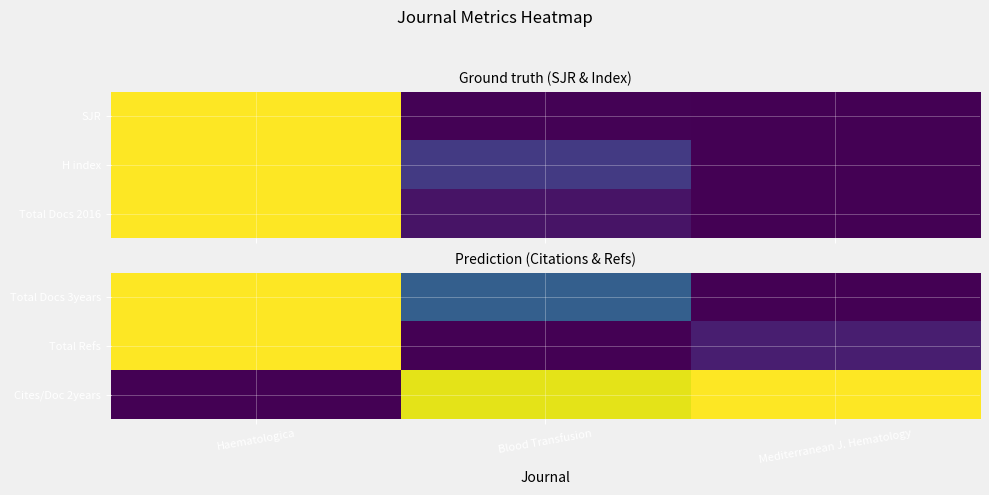

The Total Docs 3years series shows 0.3 at Blood Transfusion. True or false?

True